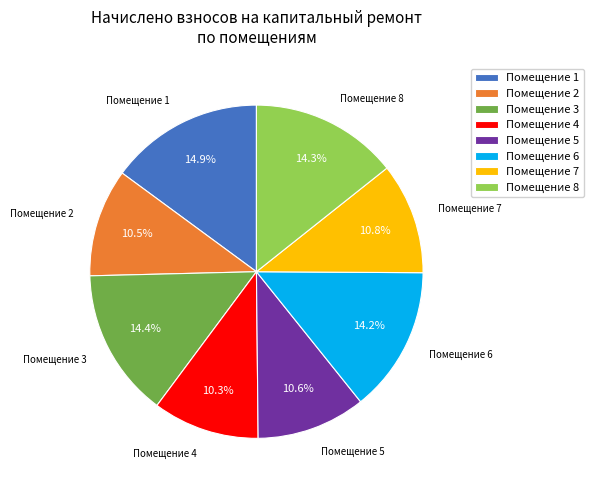

What is the ratio of the value at Помещение 5 to the value at Помещение 8?

0.7